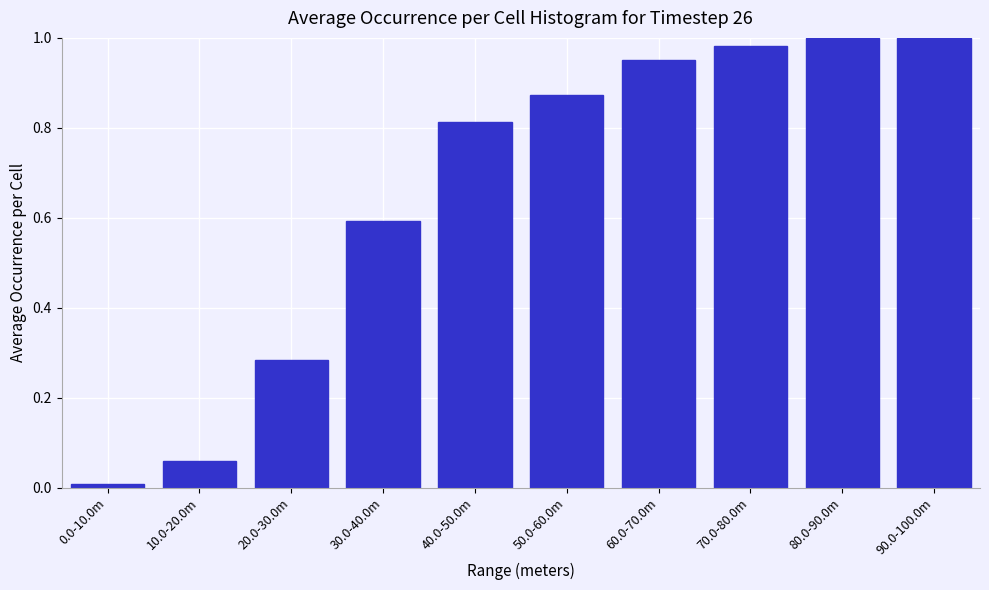

What is the label of the 8th bar from the right?

20.0-30.0m